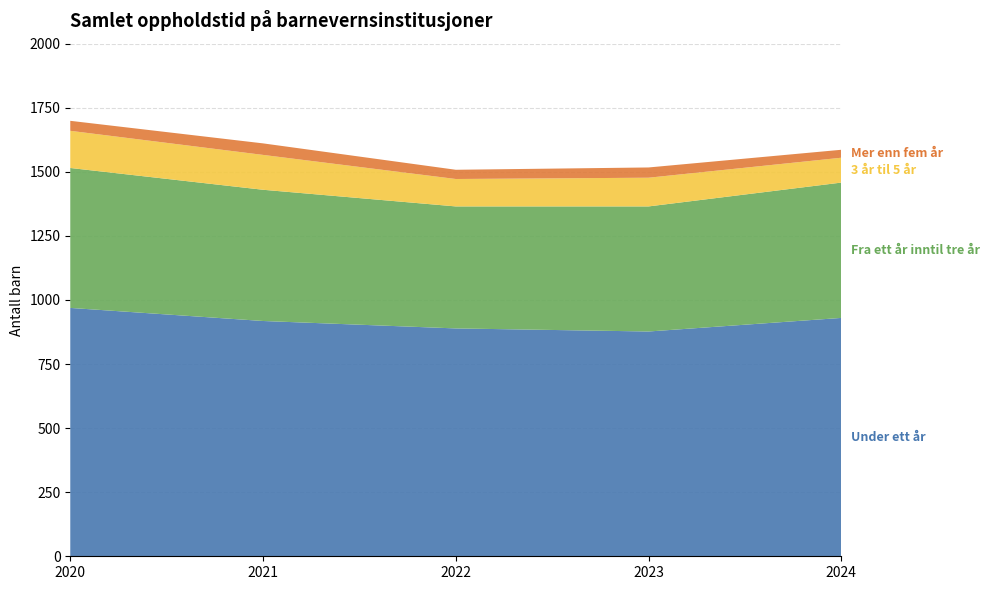

Reading right to left, transcribe all the data shown in this chart.

Under ett år: 930	877	889	918	969
Fra ett år inntil tre år: 528	488	476	512	546
3 år til 5 år: 97	112	107	136	145
Mer enn fem år: 31	40	36	45	39